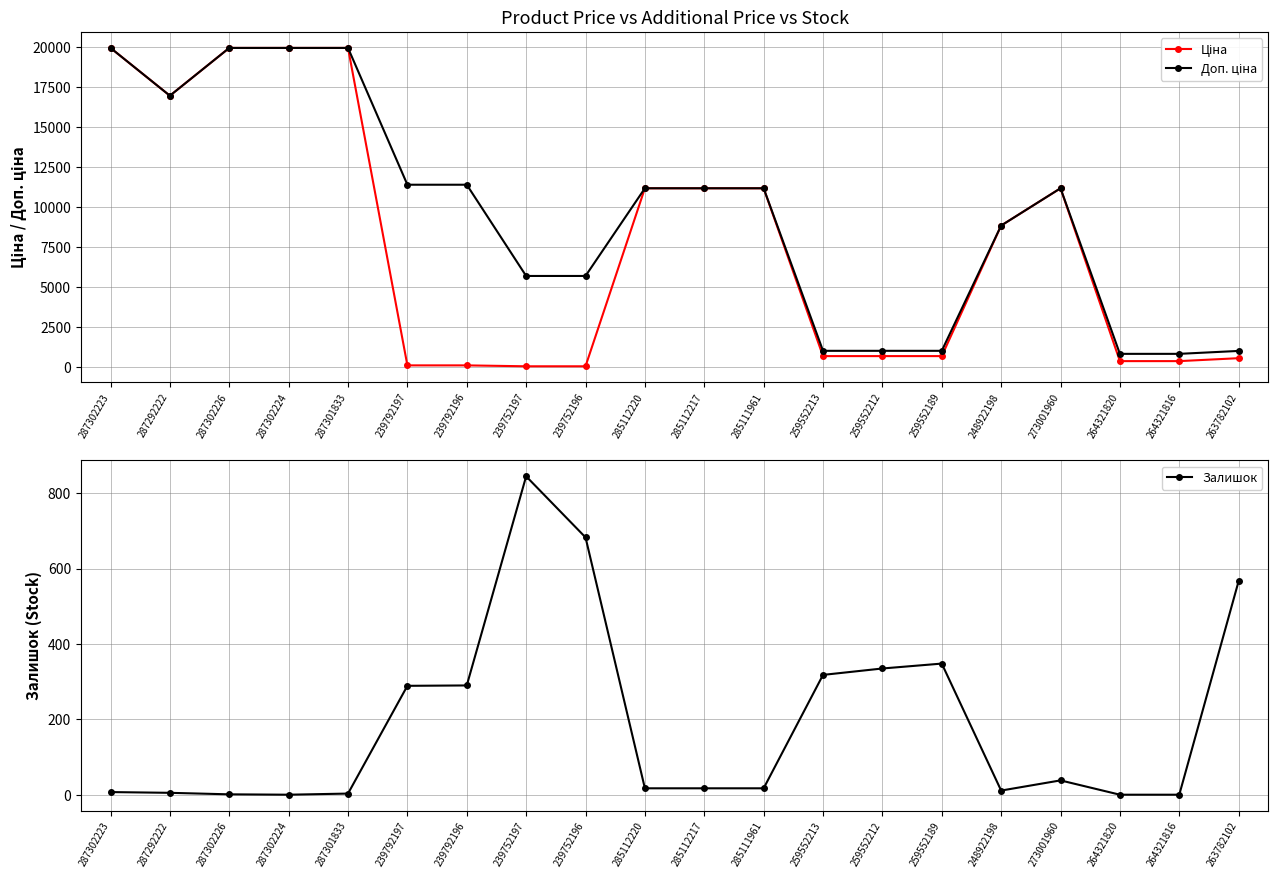

What is the difference between the maximum and second lowest values in the Ціна series?

19907.1